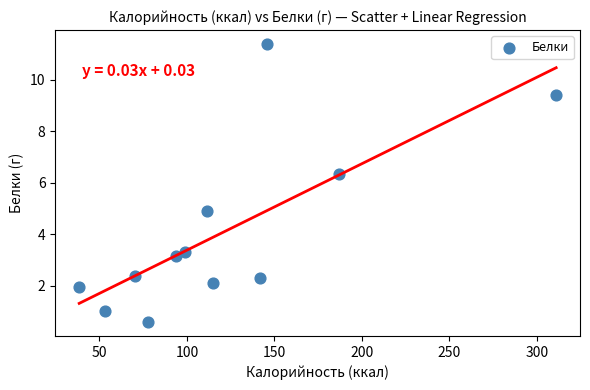

What is the average Y value?

4.1